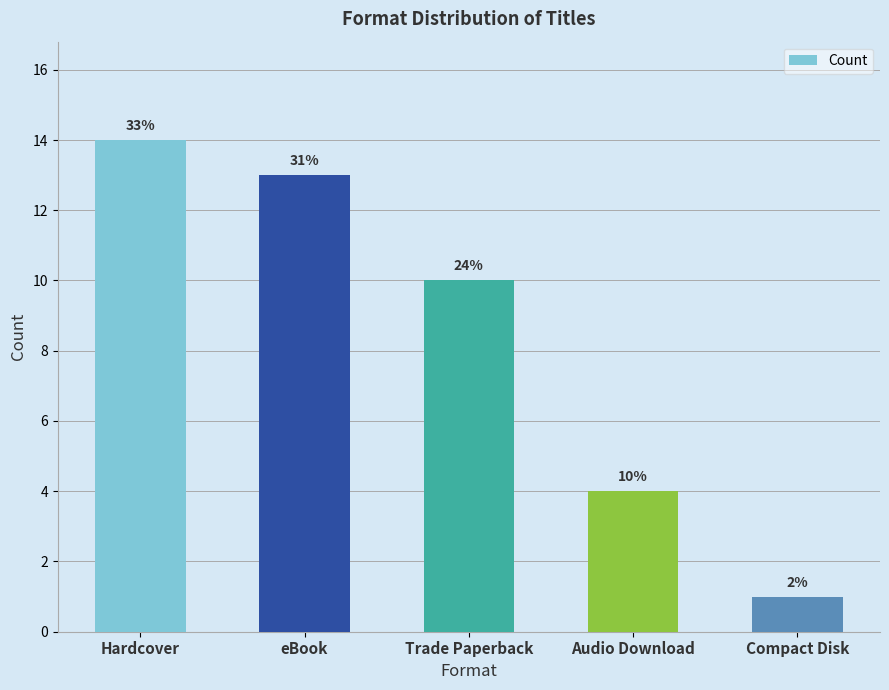

Are the bars grouped side by side (vs. stacked)?

No